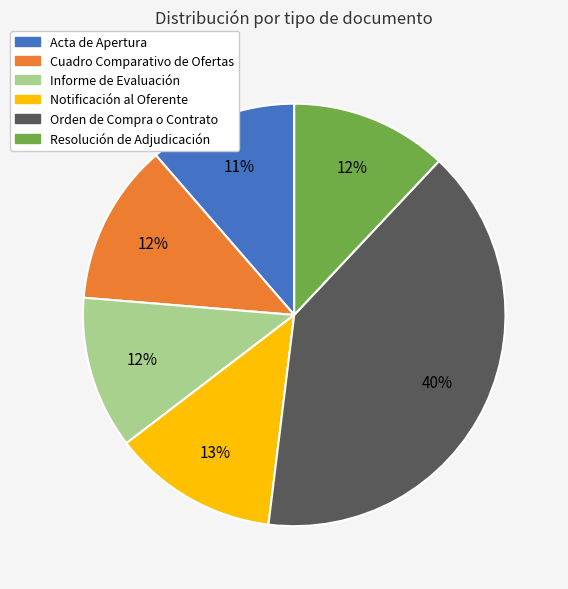

Does Informe de Evaluación account for over 50% of the chart?

No